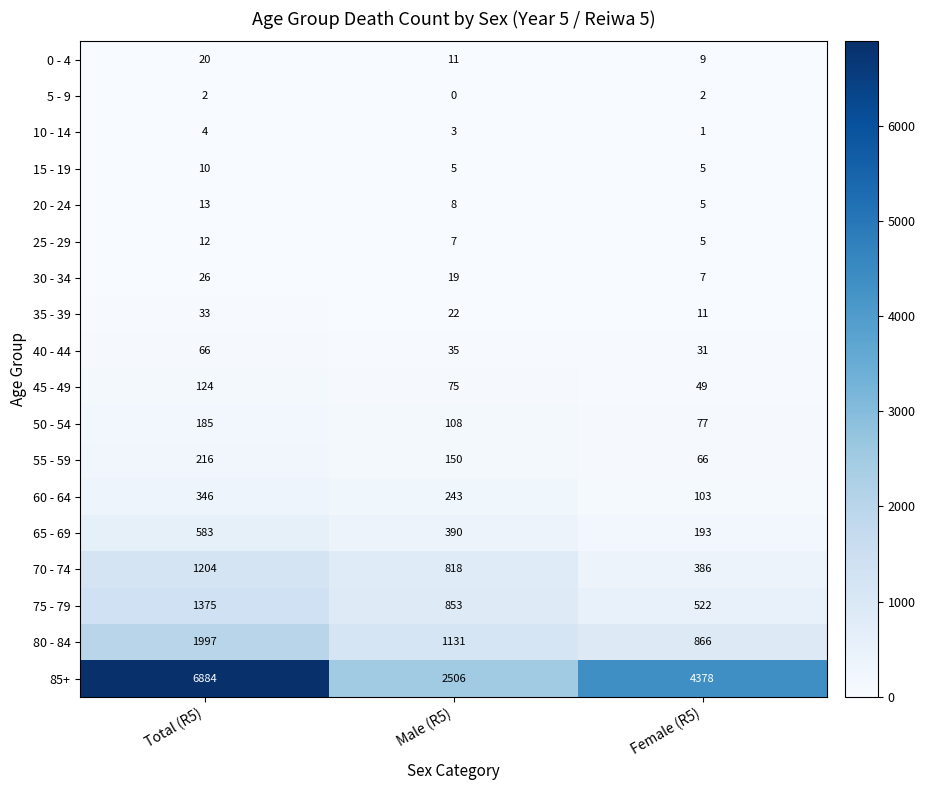

Which series has the largest range (max minus min)?

85+